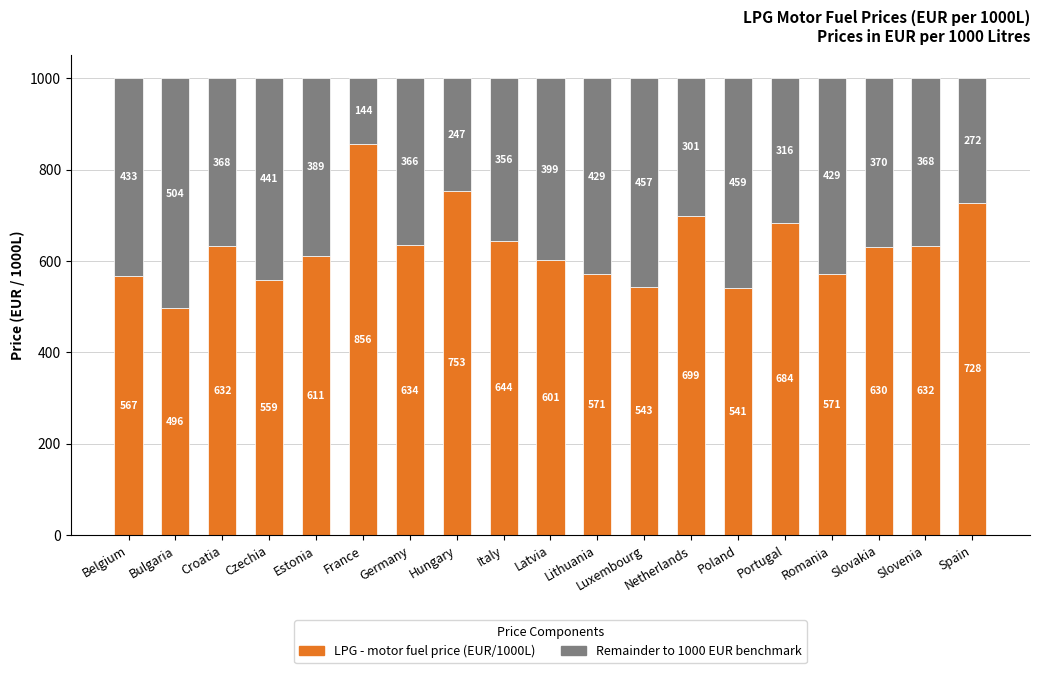

How many data points does each series have?

19